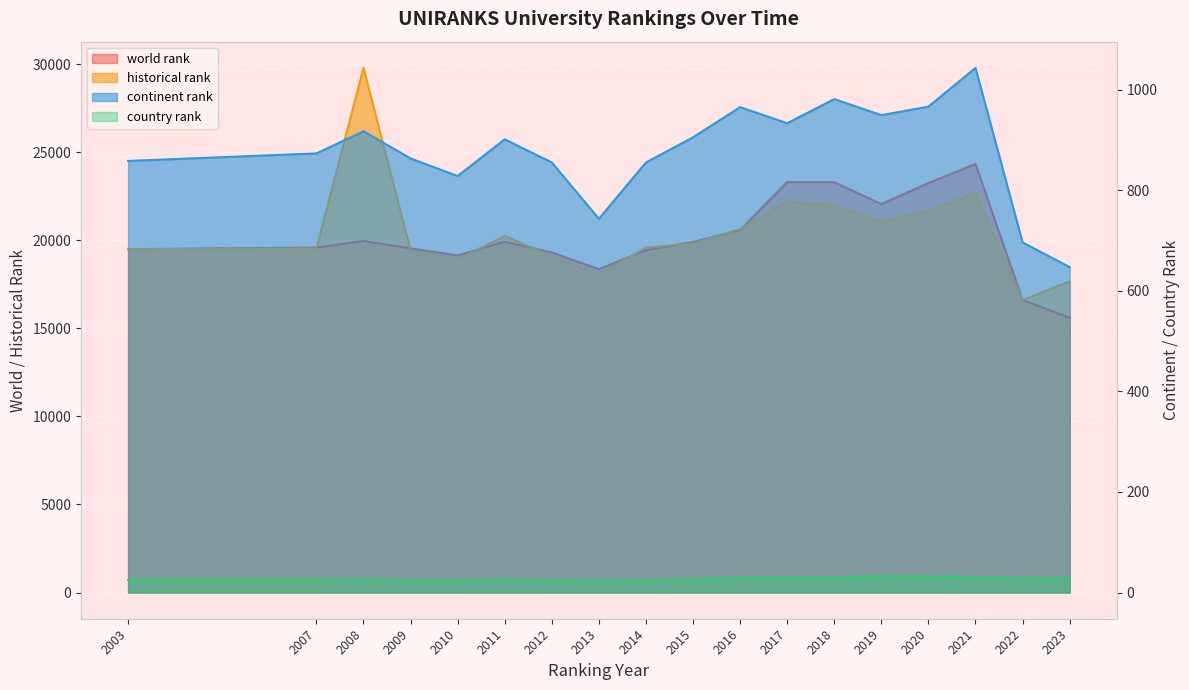

What is the minimum value shown in the chart?

23.0